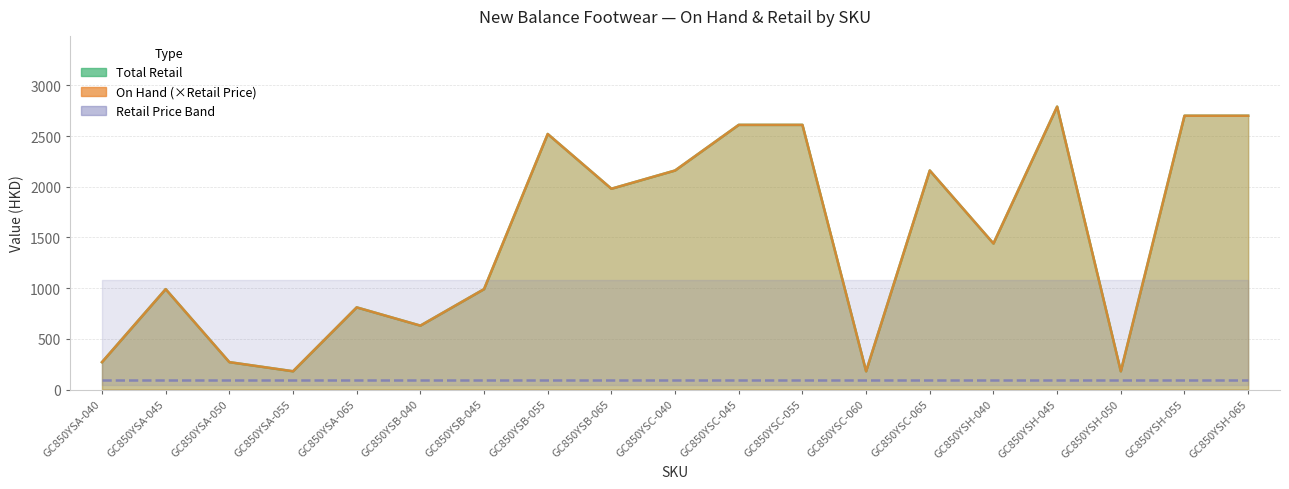

True or false: Total Retail and On Hand cross at least once.

False